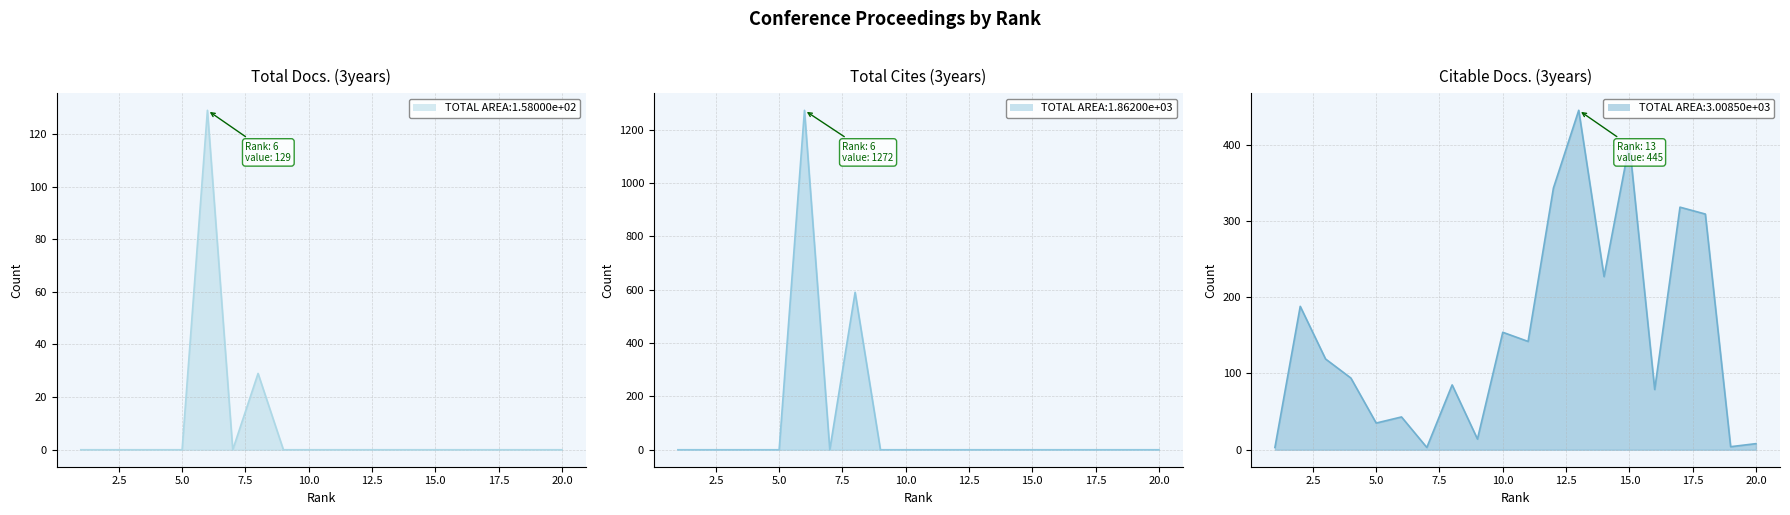

The value of Total Docs. (3years) at 18 is 0. True or false?

True